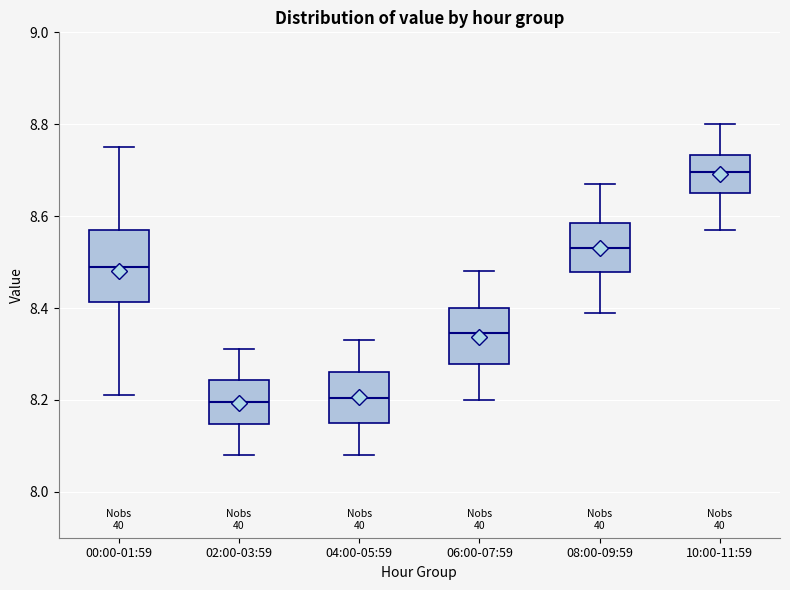

Reading left to right, read every box against the y-axis: the position of its median line, the range the box covers, and the ends of its whiskers. The values are not printed on the chart, so give them approximately, as read against the axis.

00:00-01:59: median 8.50, box 8.42 to 8.58, whiskers 8.22 to 8.76
02:00-03:59: median 8.20, box 8.14 to 8.24, whiskers 8.08 to 8.32
04:00-05:59: median 8.20, box 8.16 to 8.26, whiskers 8.08 to 8.34
06:00-07:59: median 8.34, box 8.28 to 8.40, whiskers 8.20 to 8.48
08:00-09:59: median 8.54, box 8.48 to 8.58, whiskers 8.40 to 8.68
10:00-11:59: median 8.70, box 8.66 to 8.74, whiskers 8.58 to 8.80